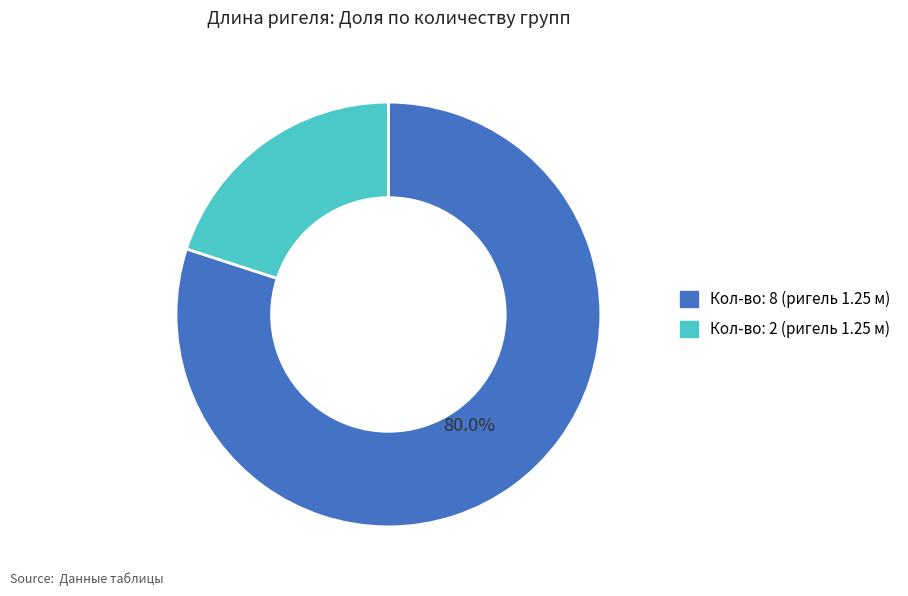

Does any single category account for the majority?

Yes